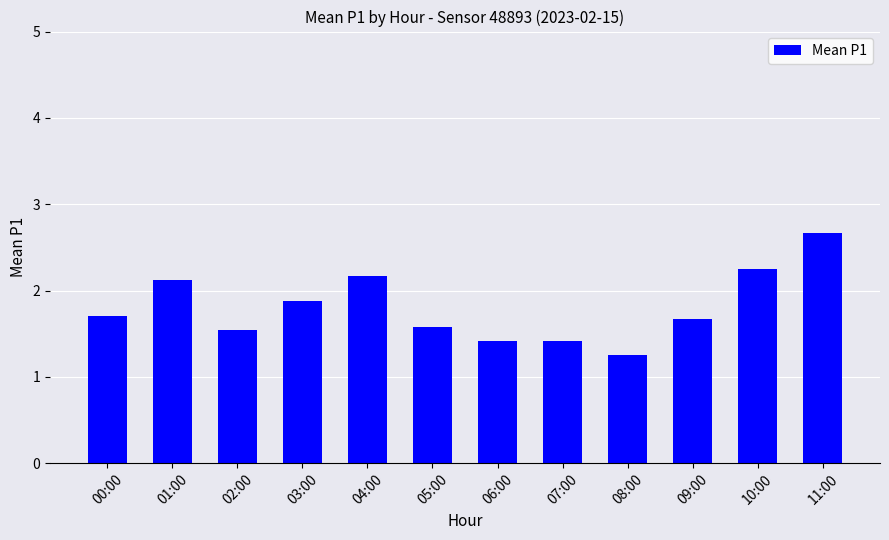

What is the change in value from 02:00 to 03:00?

+0.3